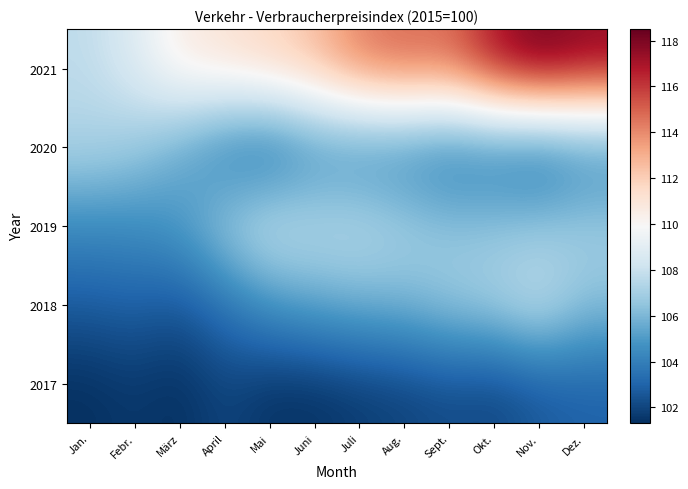

Count the number of data series in this chart.

5